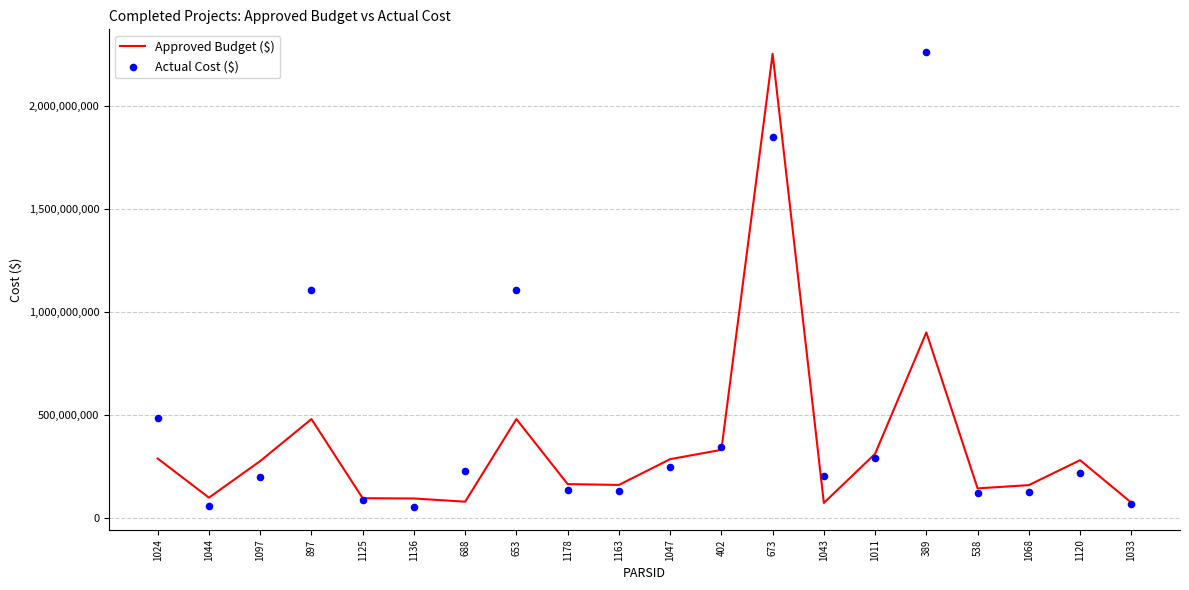

Is the value of Actual Cost ($) at 1047 greater than the value of Approved Budget ($) at 389?

No